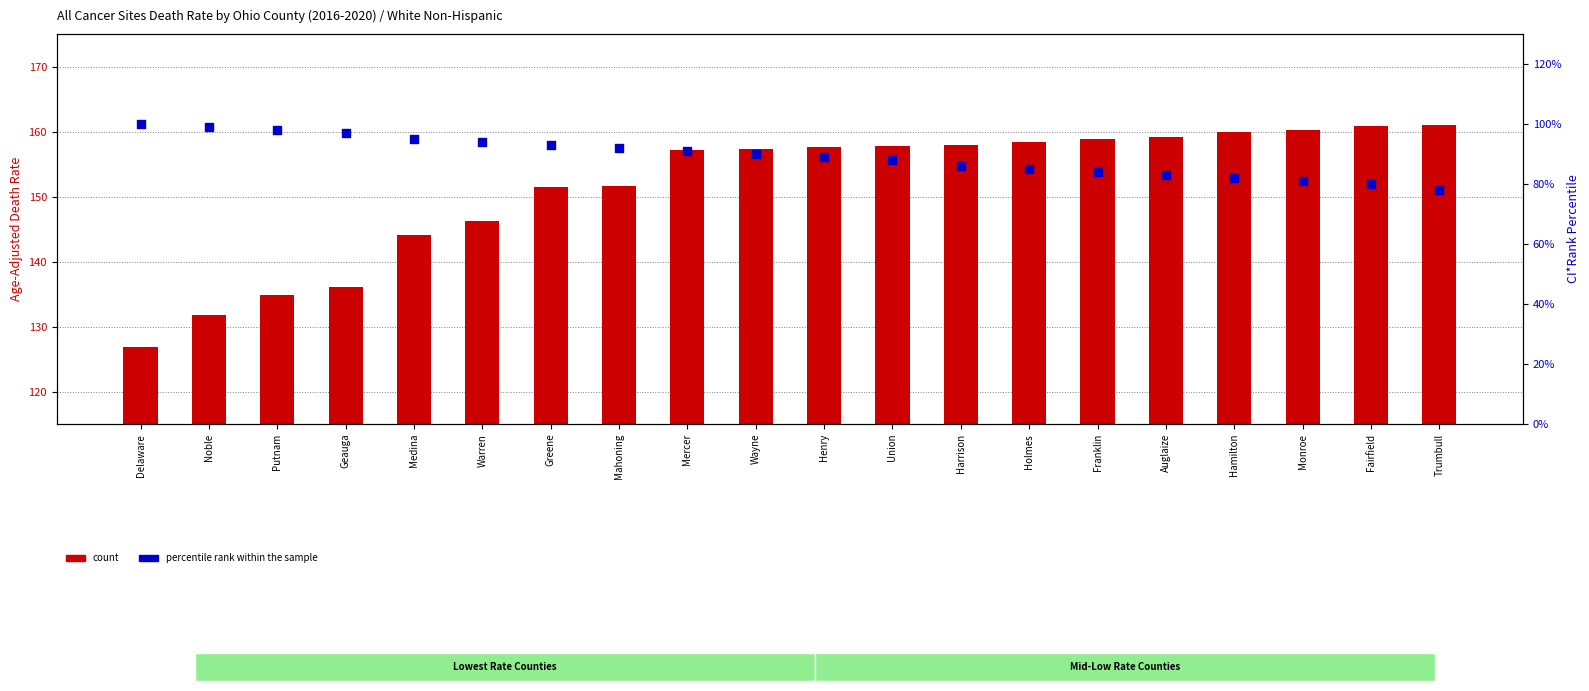

What is the total value across all series at Medina?

239.1